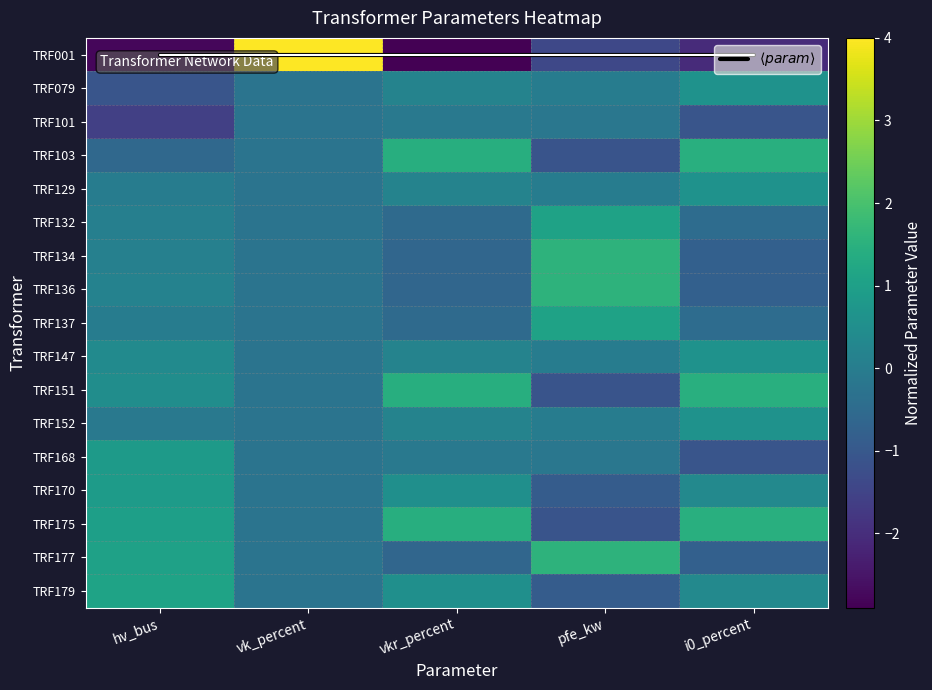

List the labels in order of TRF179 value, largest first.

hv_bus, vkr_percent, i0_percent, vk_percent, pfe_kw